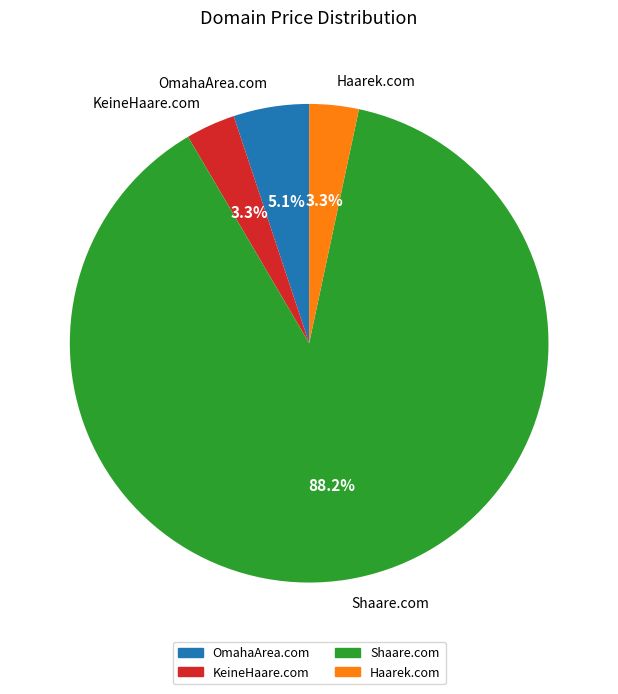

Which has a higher value, Haarek.com or OmahaArea.com?

OmahaArea.com